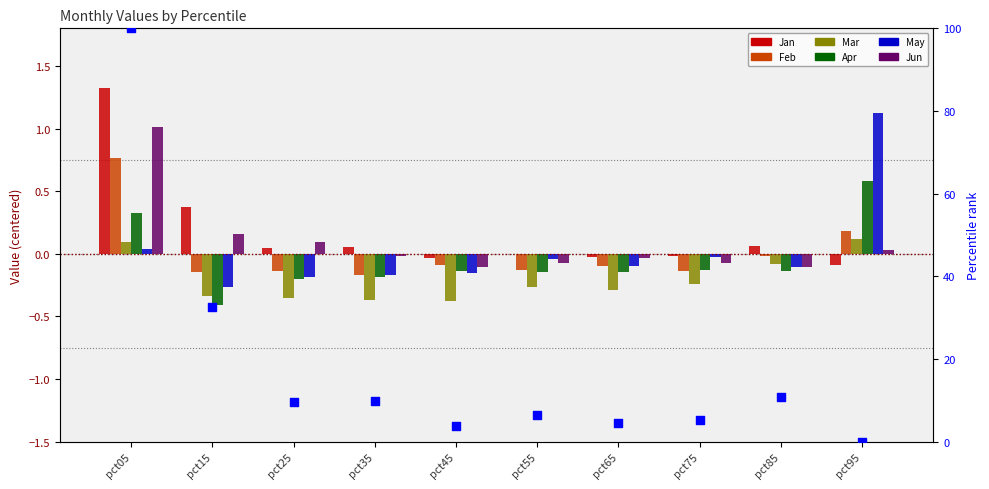

What is the total value across all series at pct95?

1.9